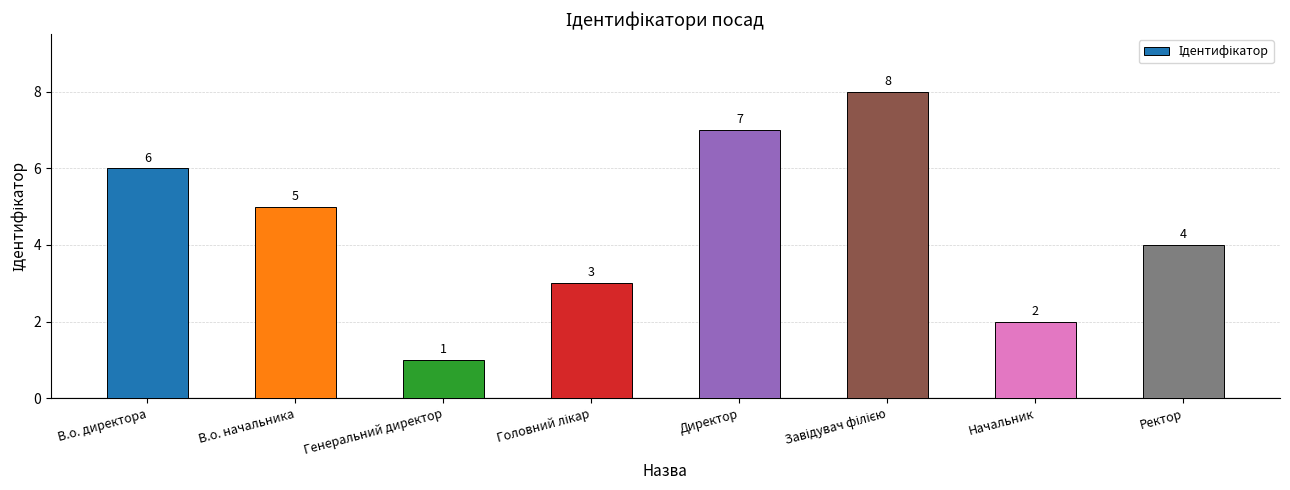

The value at Начальник is 1. True or false?

False